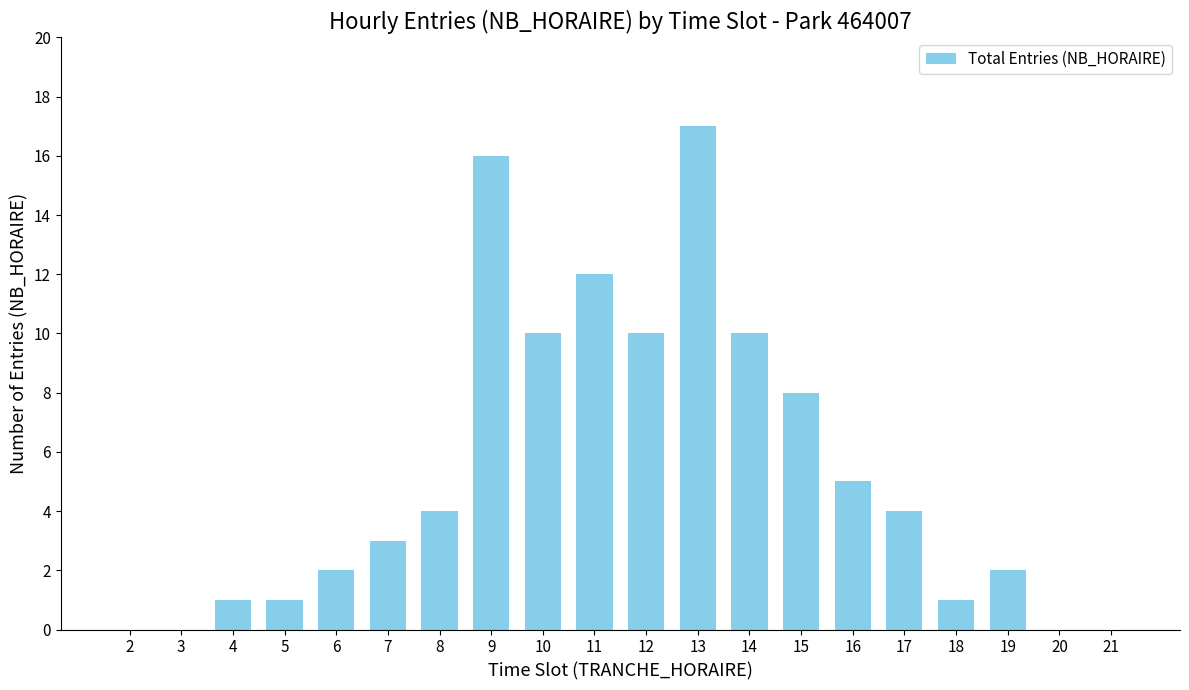

What is the ratio of the value at 7 to the value at 19?

1.5